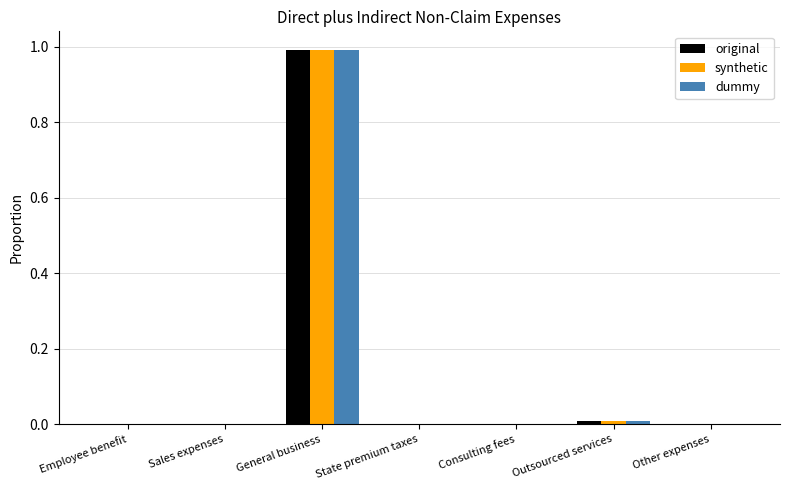

The dummy series shows 0.0 at Other expenses. True or false?

True